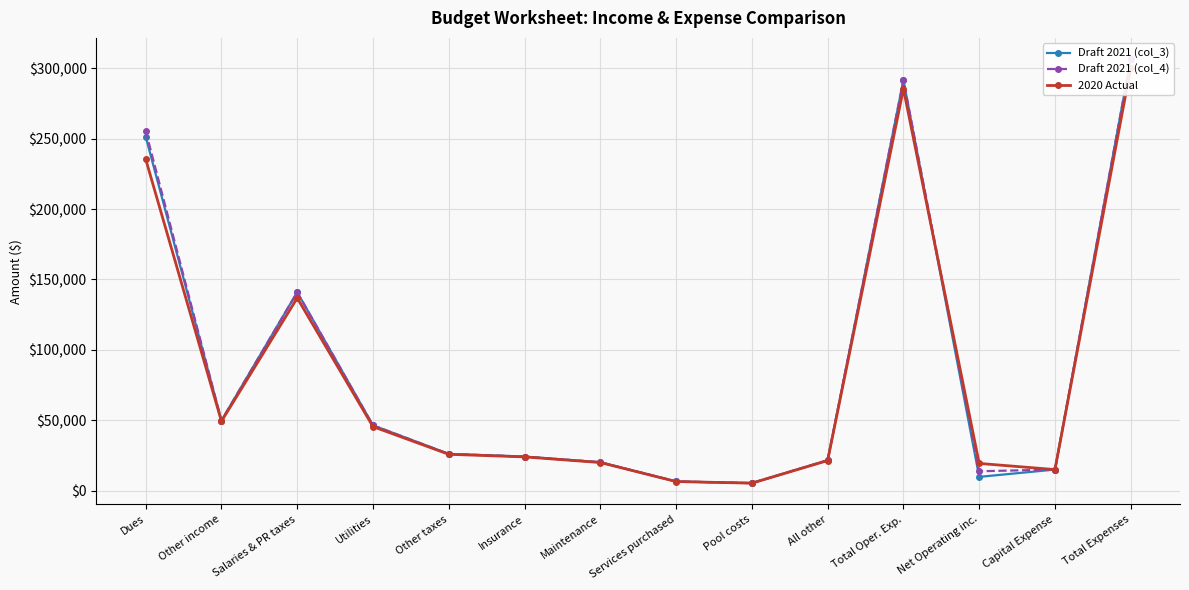

At Capital Expense, list the series in order from smallest to largest.

Draft 2021 (col_3), Draft 2021 (col_4), 2020 Actual